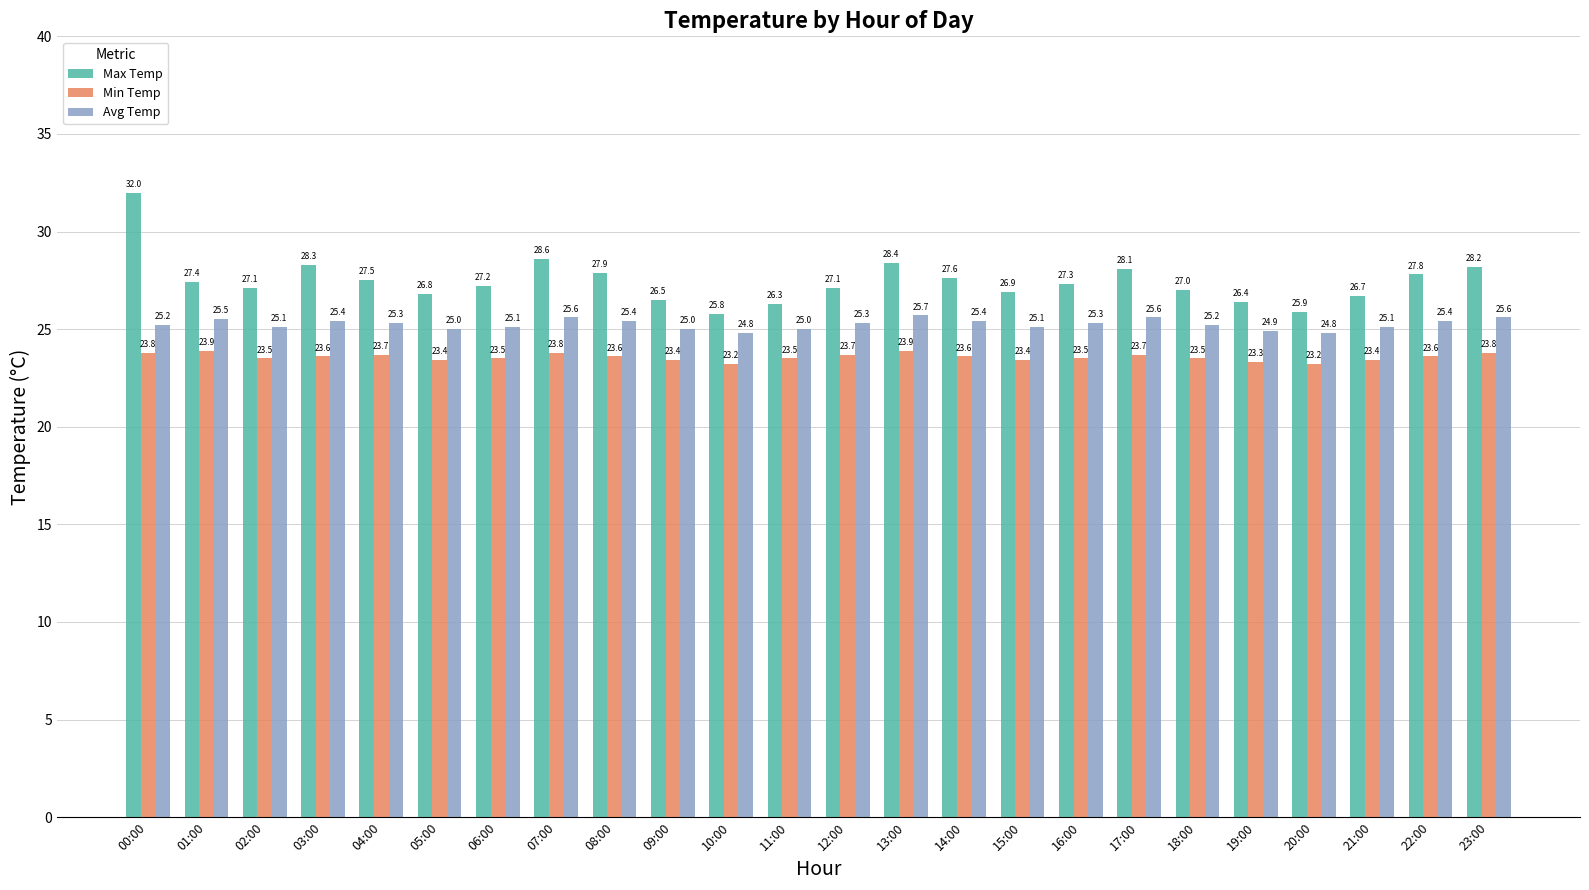

What is the highest value of the Min Temp series?

23.9